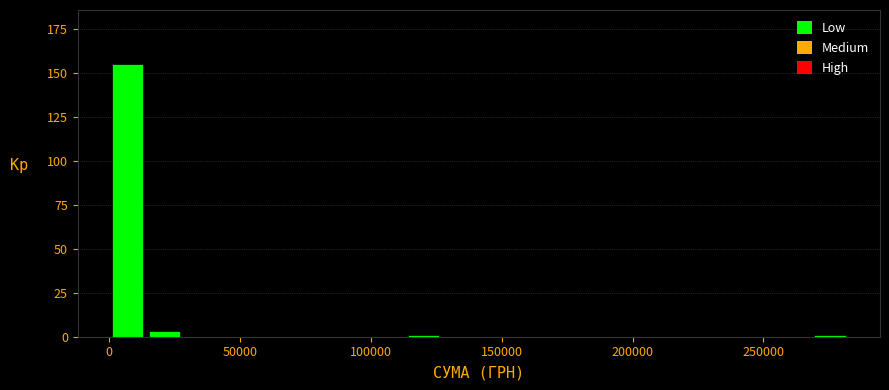

Around what value on the x-axis is the tallest bar? Give the approximate position of its centre, as read against the axis.

5000